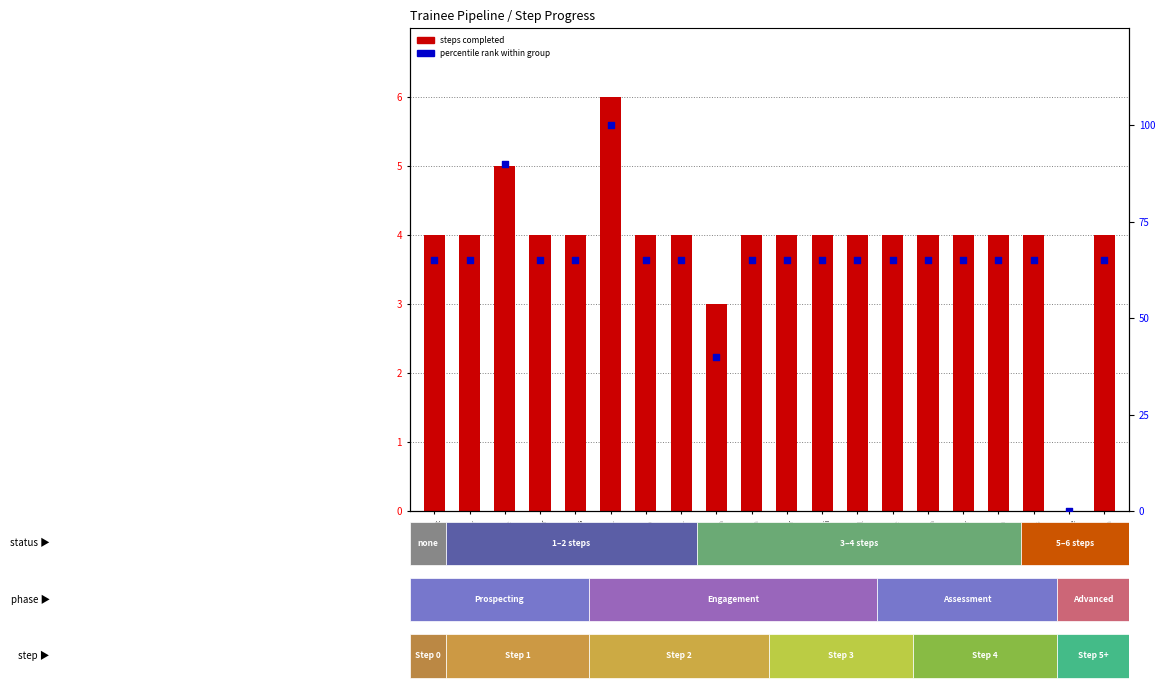

Which series has the largest Y range (max minus min)?

percentile rank